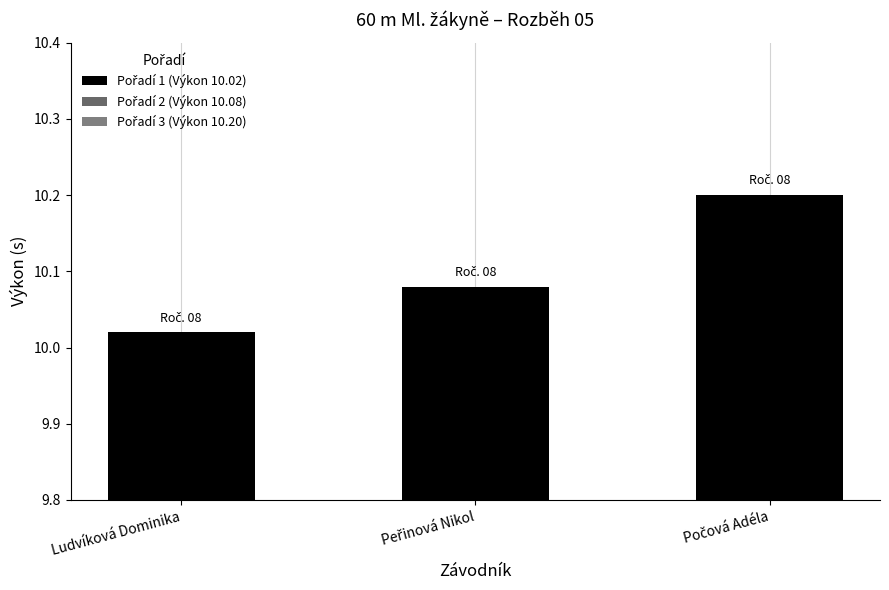

What is the difference between the maximum and minimum values?

0.2